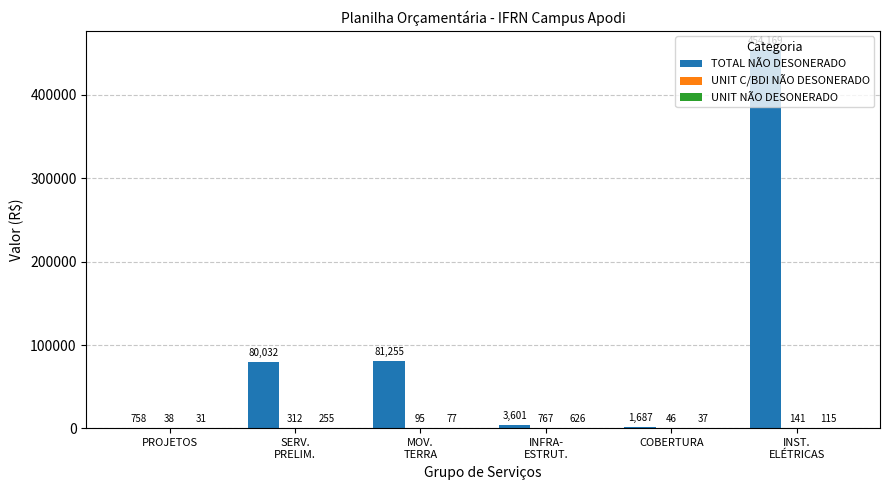

What is the greatest value displayed?

454169.3